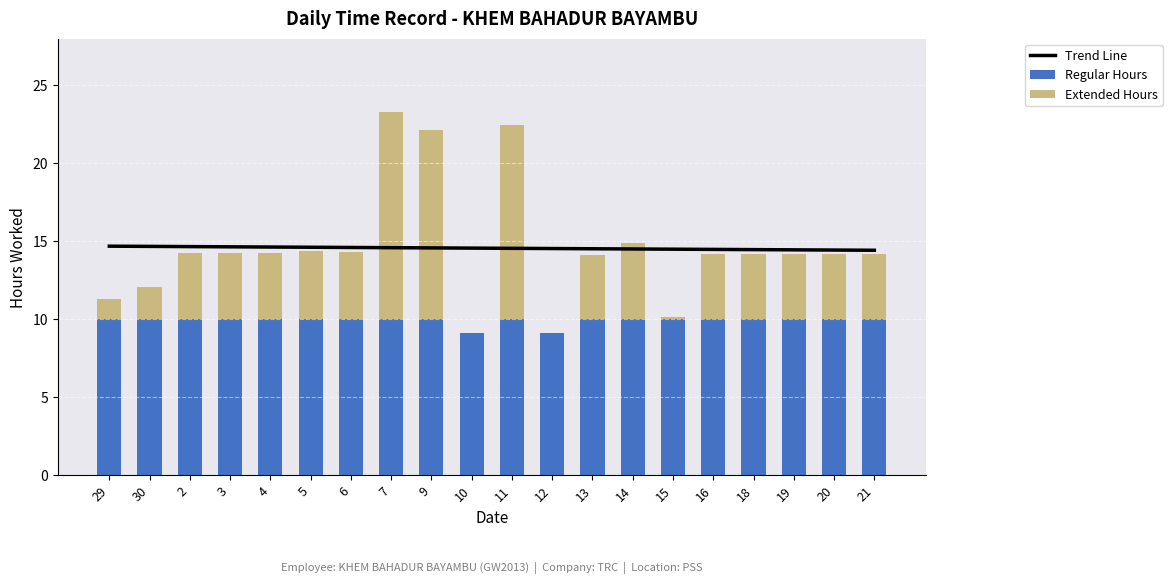

Reading right to left, extract all data points from this chart.

Trend Line: 21=14.4	20=14.4	19=14.4	18=14.5	16=14.5	15=14.5	14=14.5	13=14.5	12=14.5	11=14.5	10=14.6	9=14.6	7=14.6	6=14.6	5=14.6	4=14.6	3=14.6	2=14.6	30=14.7	29=14.7
Regular Hours: 21=10.0	20=10.0	19=10.0	18=10.0	16=10.0	15=10.0	14=10.0	13=10.0	12=9.1	11=10.0	10=9.1	9=10.0	7=10.0	6=10.0	5=10.0	4=10.0	3=10.0	2=10.0	30=10.0	29=10.0
Extended Hours: 21=4.2	20=4.2	19=4.2	18=4.2	16=4.2	15=0.2	14=4.8	13=4.1	12=0.0	11=12.5	10=0.0	9=12.1	7=13.3	6=4.3	5=4.3	4=4.2	3=4.3	2=4.3	30=2.1	29=1.3